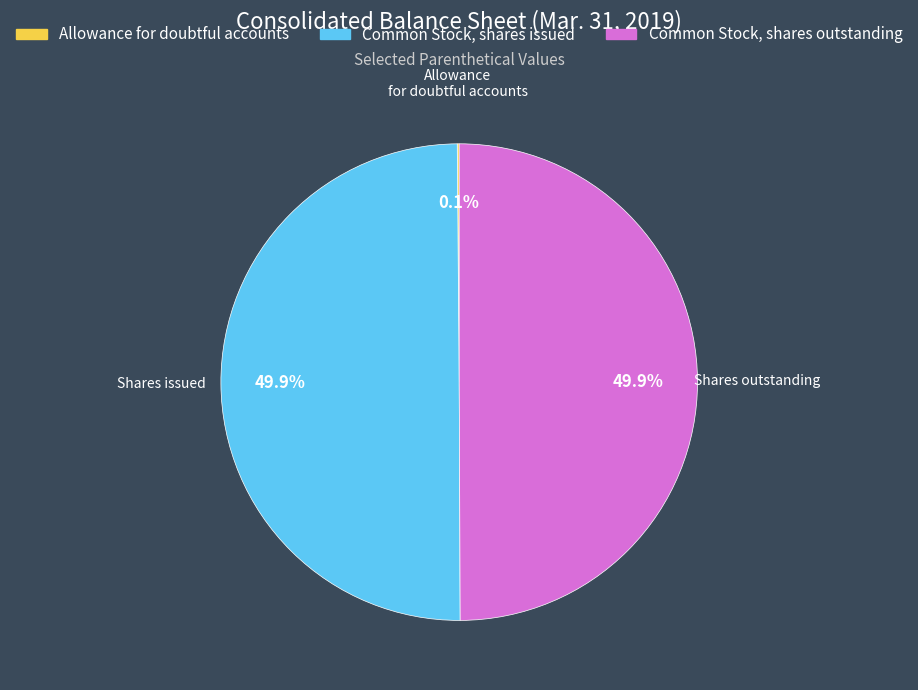

How much of the chart is everything except Common Stock, shares outstanding?

50.1%